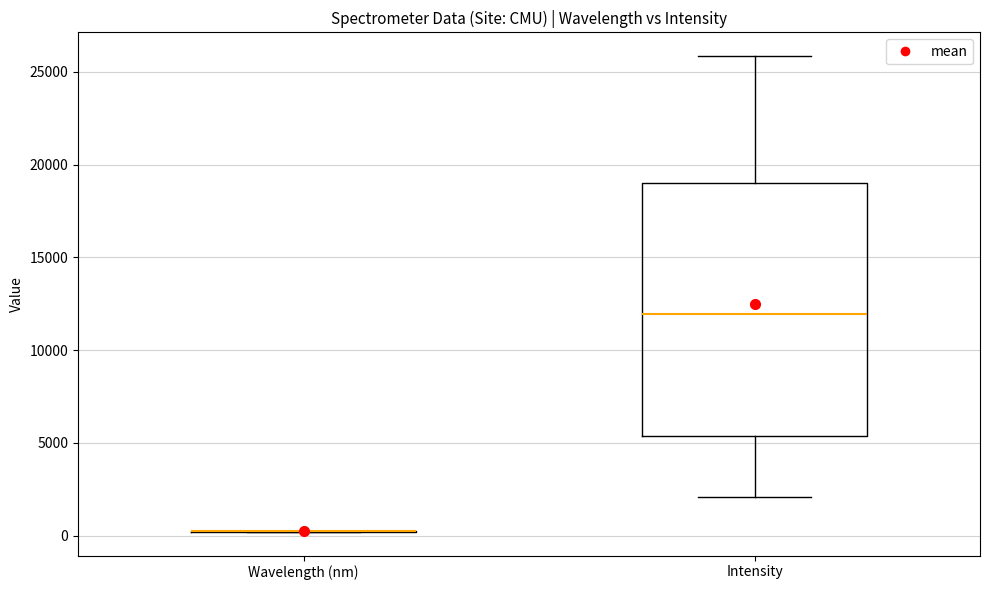

Reading left to right, read every box against the y-axis: the position of its median line, the range the box covers, and the ends of its whiskers. The values are not printed on the chart, so give them approximately, as read against the axis.

Wavelength (nm): box collapsed to a line at 0, whiskers 0 to 0
Intensity: median 12000, box 5500 to 19000, whiskers 2000 to 26000